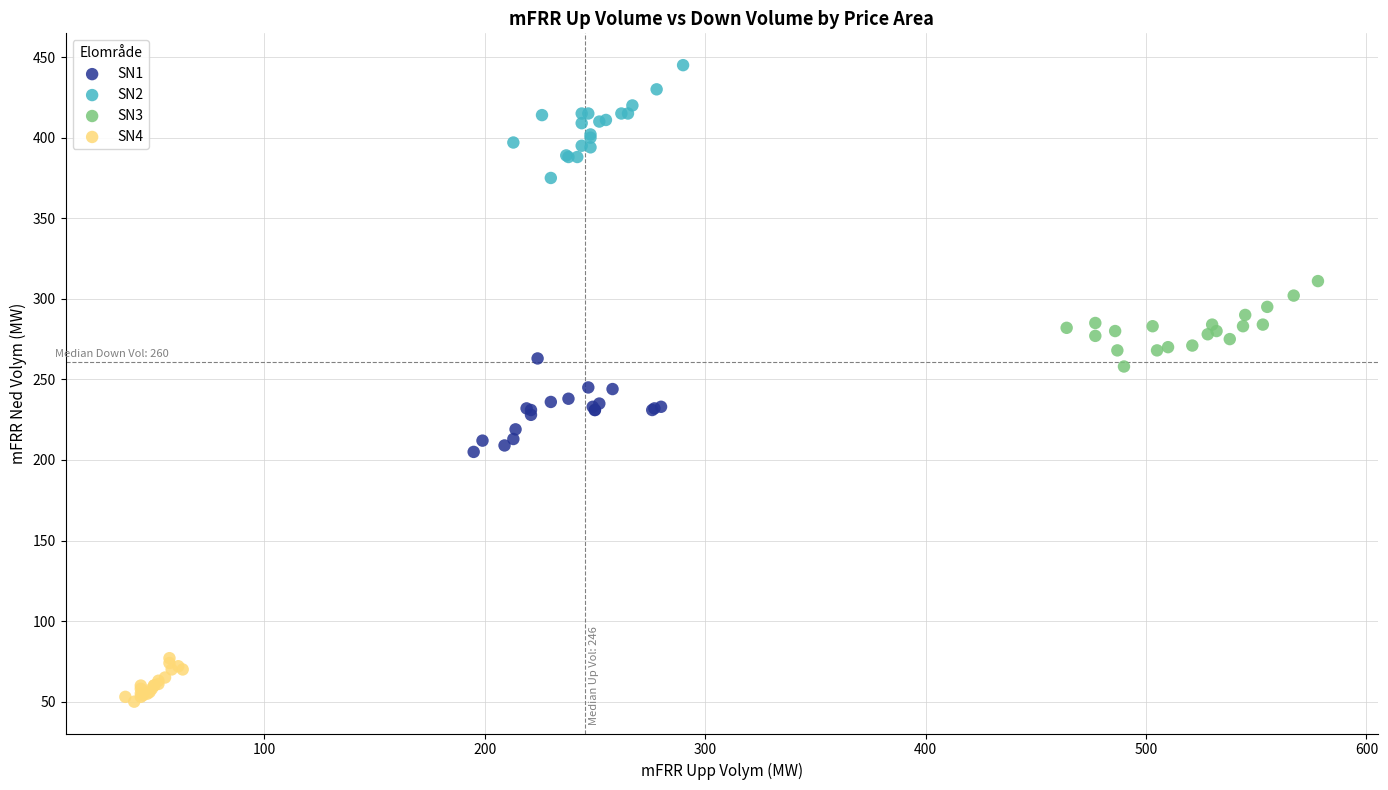

What are all the series names shown in the legend?

SN1, SN2, SN3, SN4